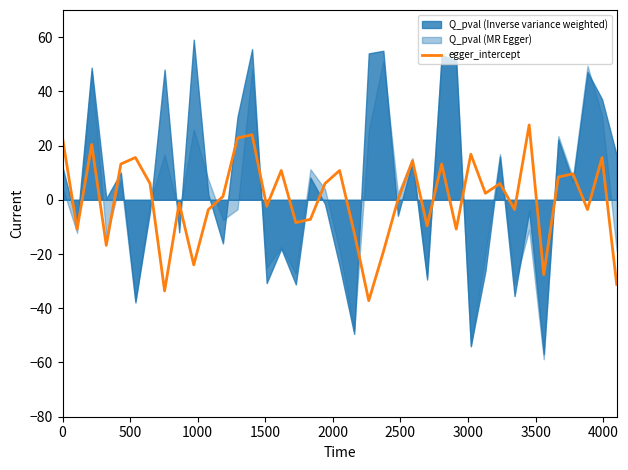

What is the highest value of the egger_intercept series?

27.6